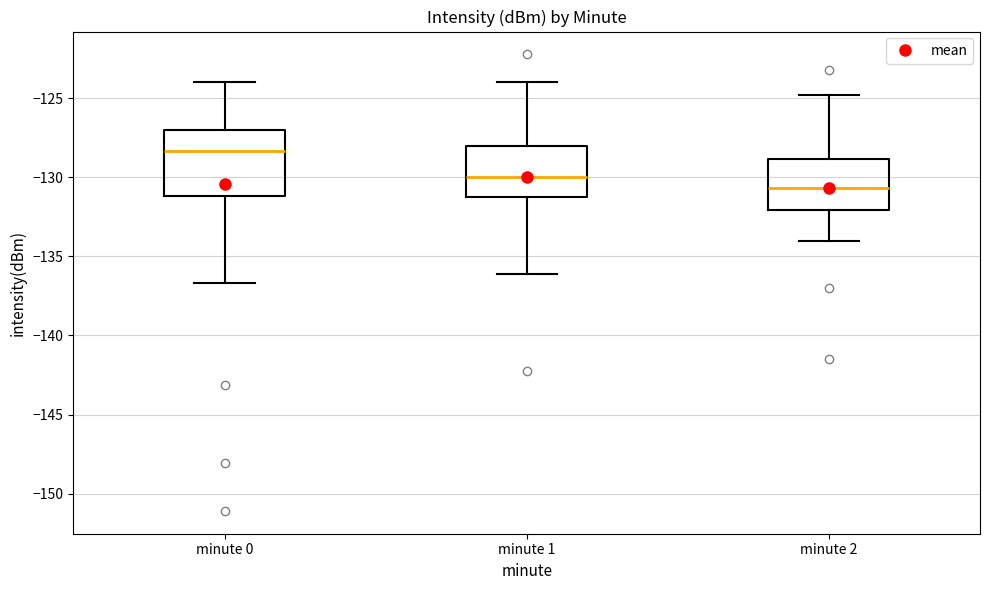

Comparing the boxes themselves (not the whiskers), which one is the tallest?

minute 0